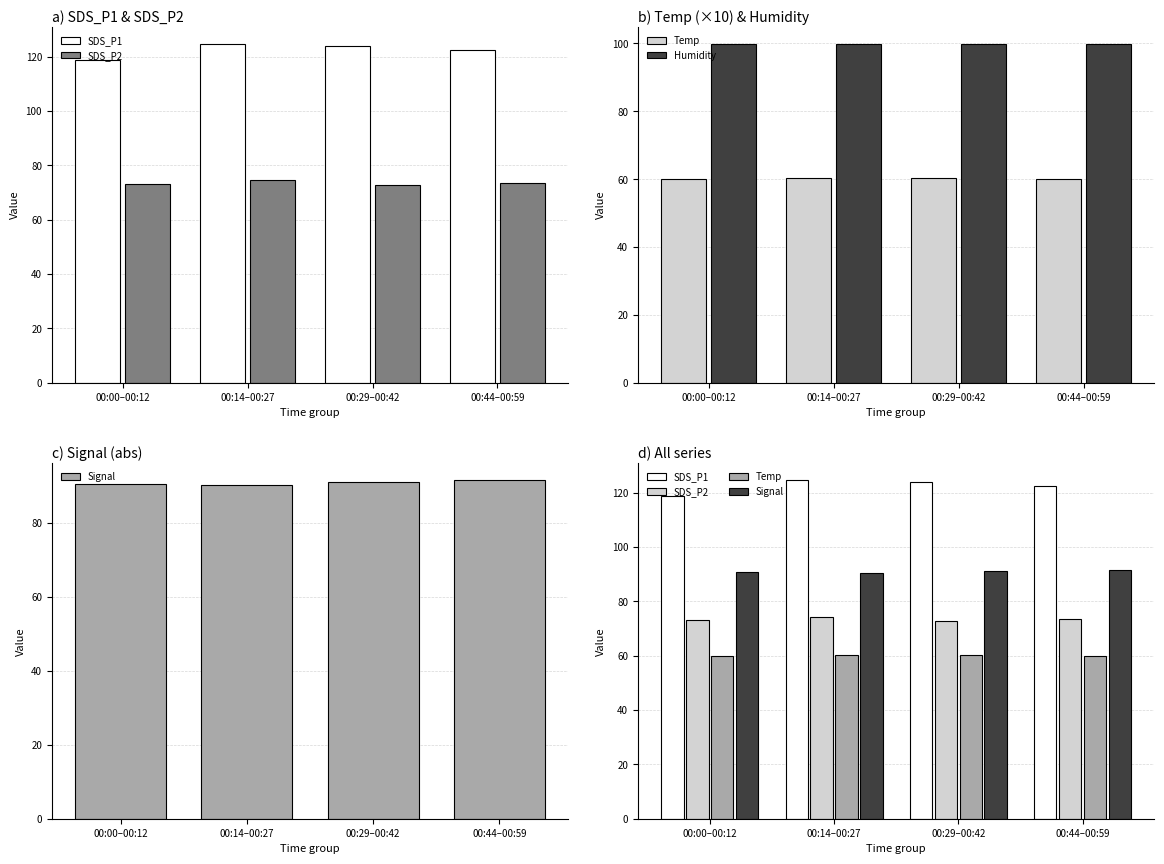

Which label corresponds to the smallest value in the chart?

00:00–00:12